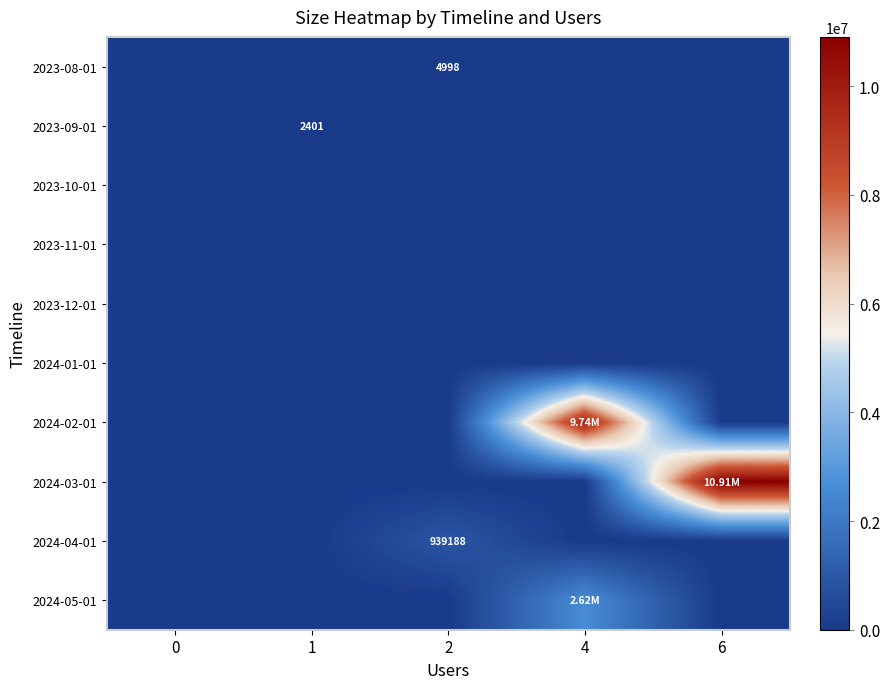

Which series has the largest total across all categories?

2024-03-01